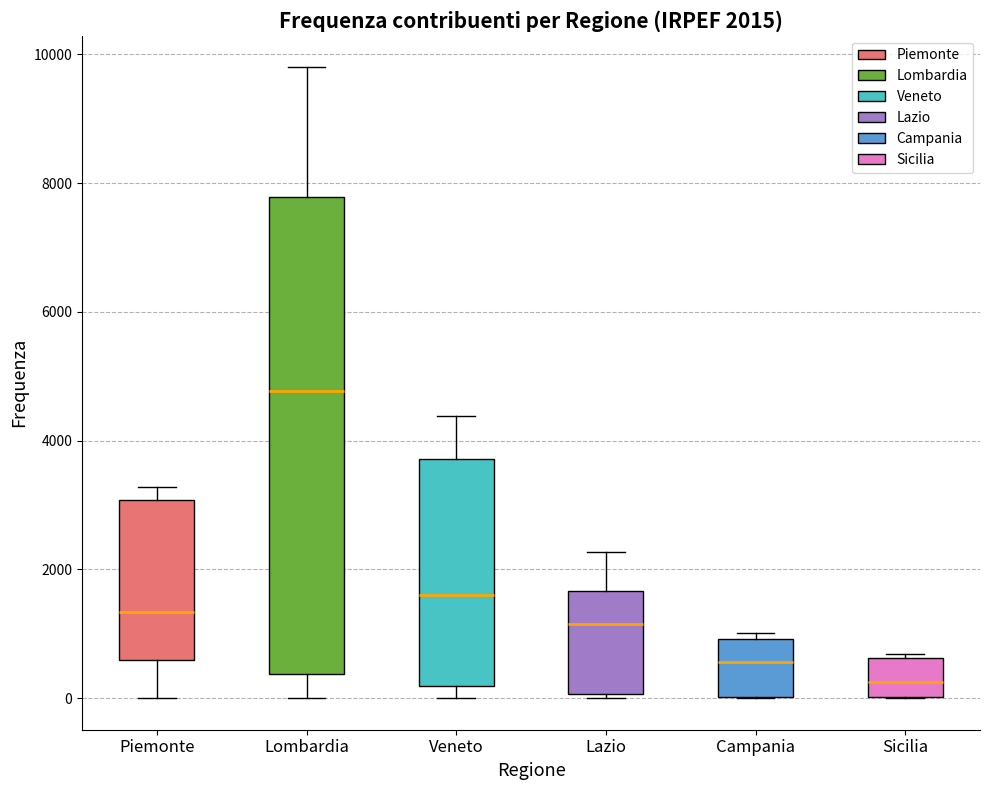

Which box is the tallest, from its lower edge to its upper edge?

Lombardia